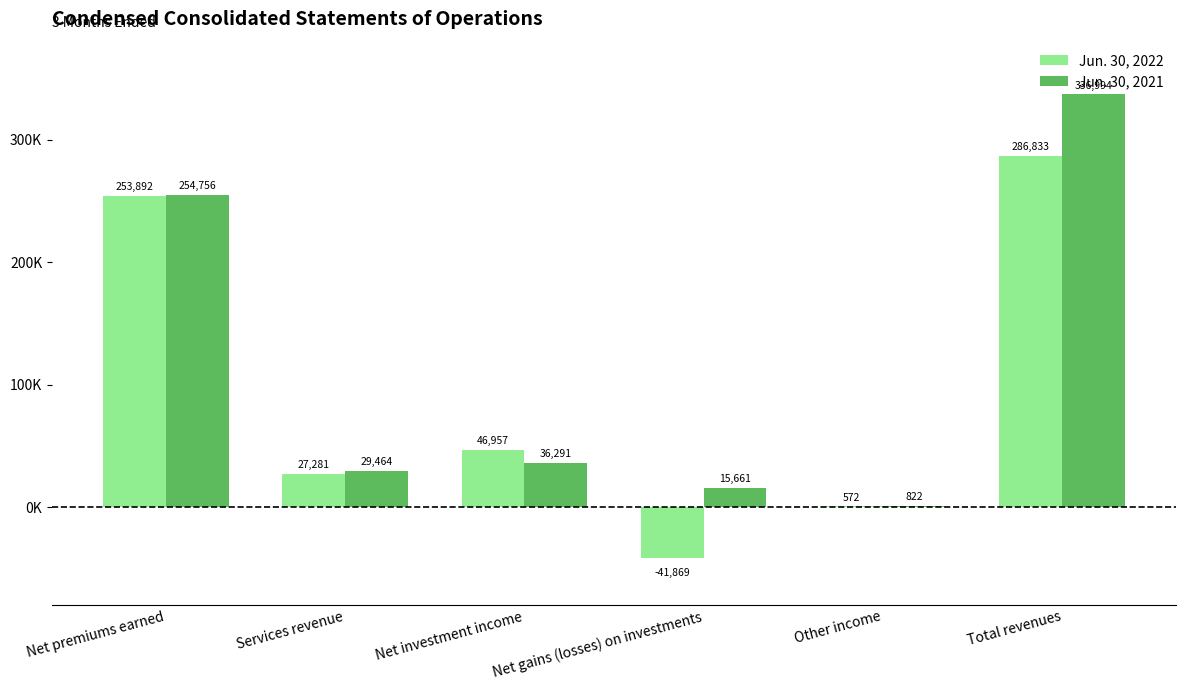

What are all the series names shown in the legend?

Jun. 30, 2022, Jun. 30, 2021